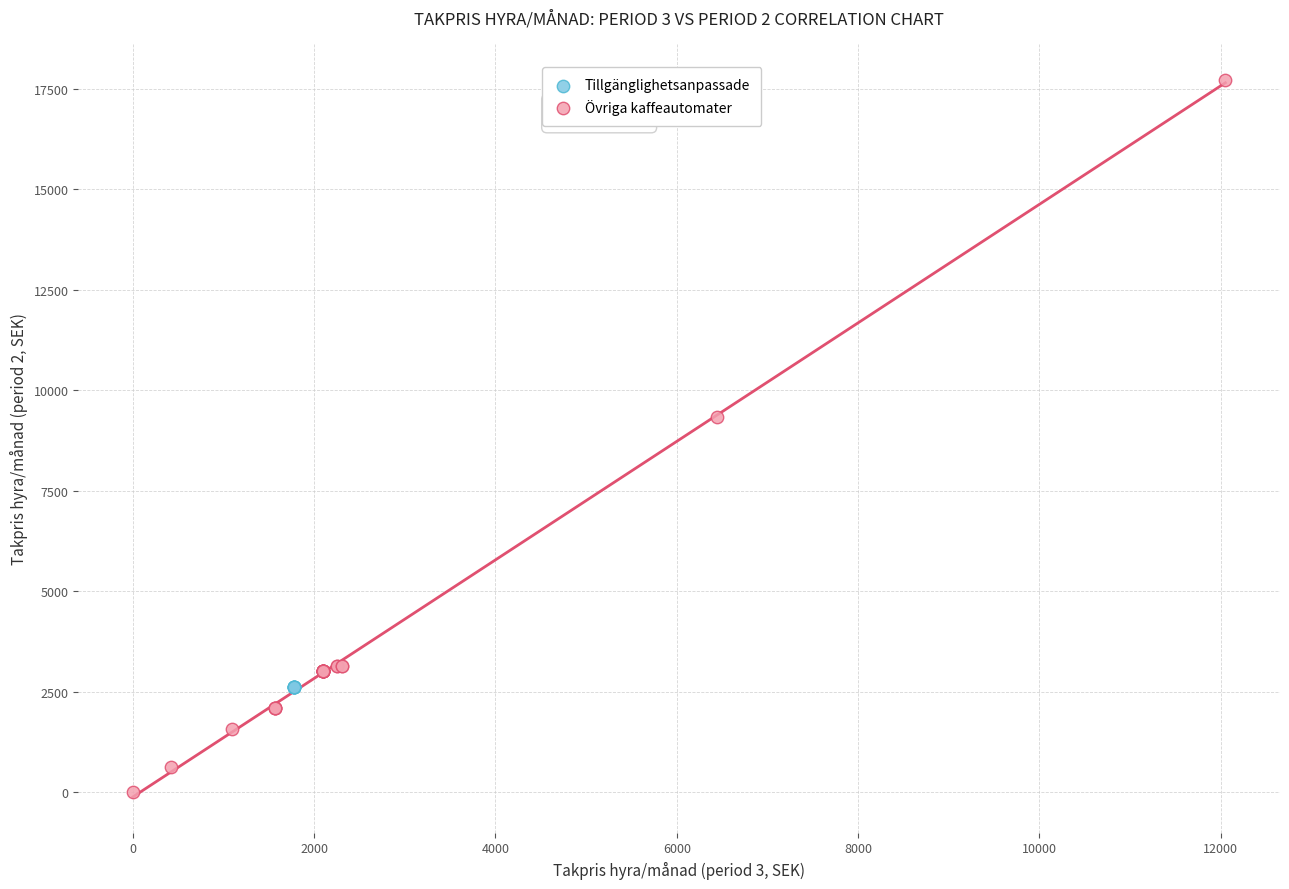

Which series reaches the minimum Y coordinate?

Övriga kaffeautomater